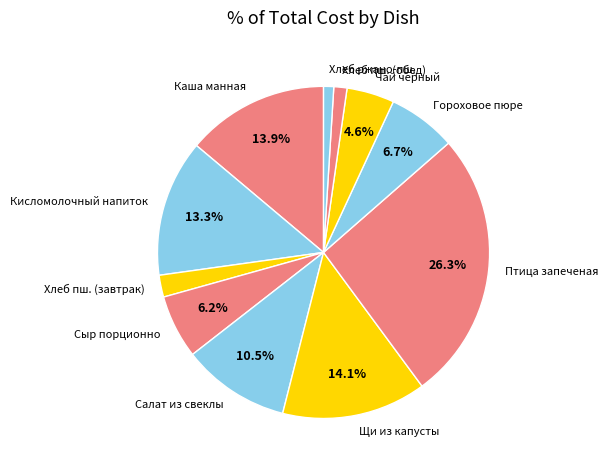

What portion of the pie excludes Кисломолочный напиток?

86.7%